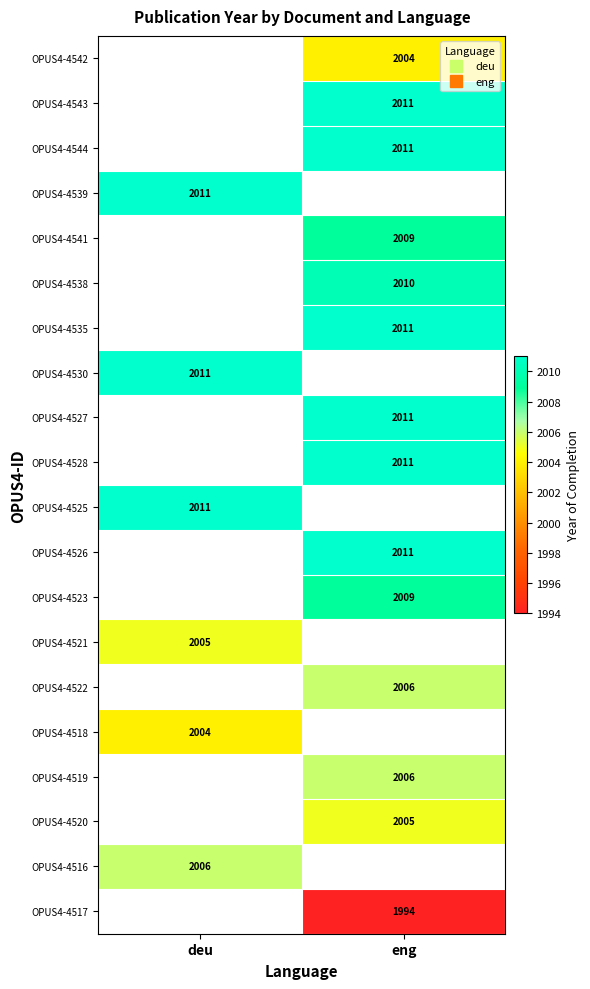

Is the value of OPUS4-4543 at deu greater than the value of OPUS4-4522 at eng?

No